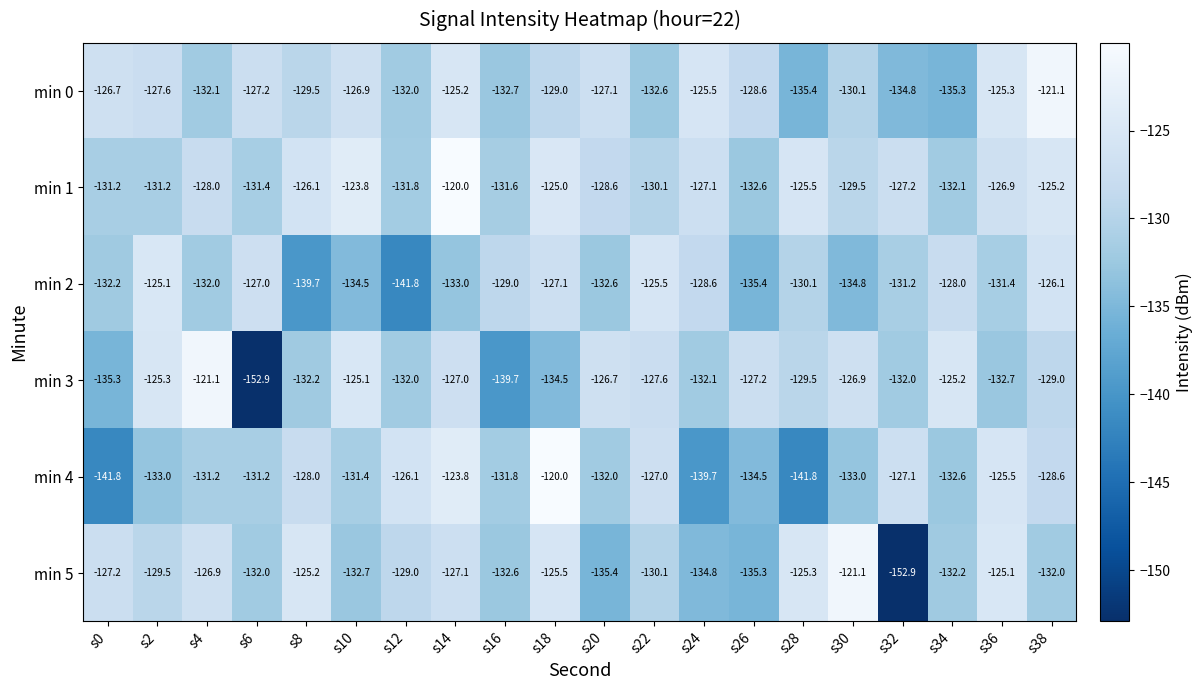

What is the average value of the min 3 series?

-130.7